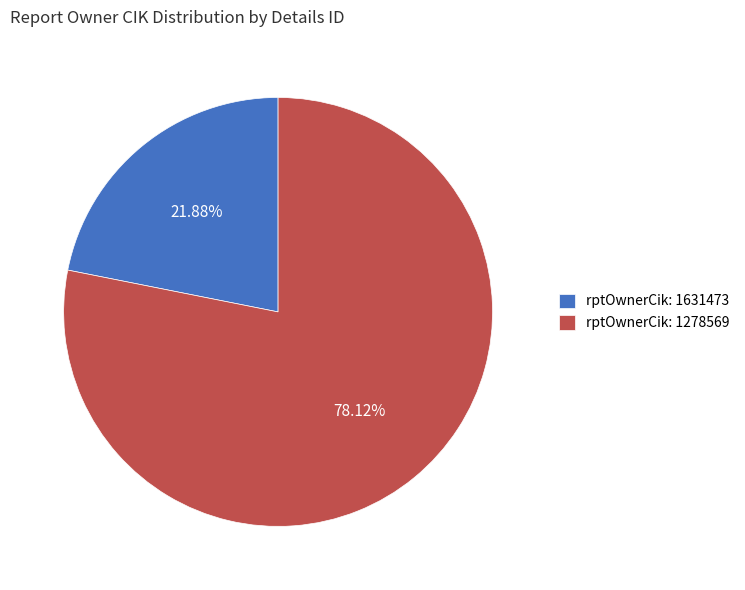

Count the number of slices in the pie.

2